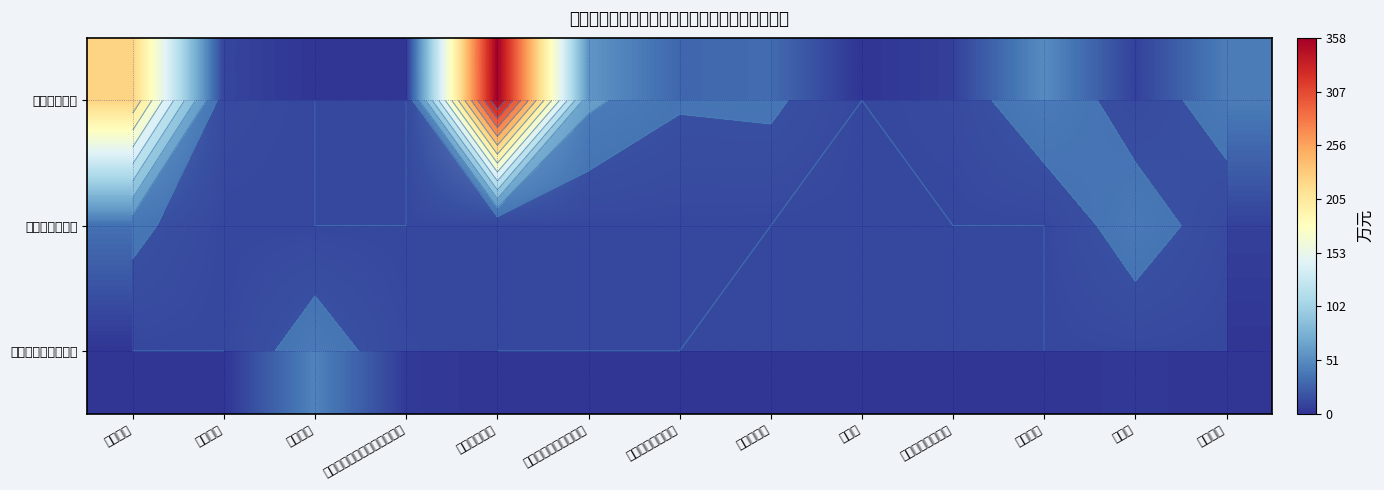

At which category is the sum across all series the highest?

职业年金缴费